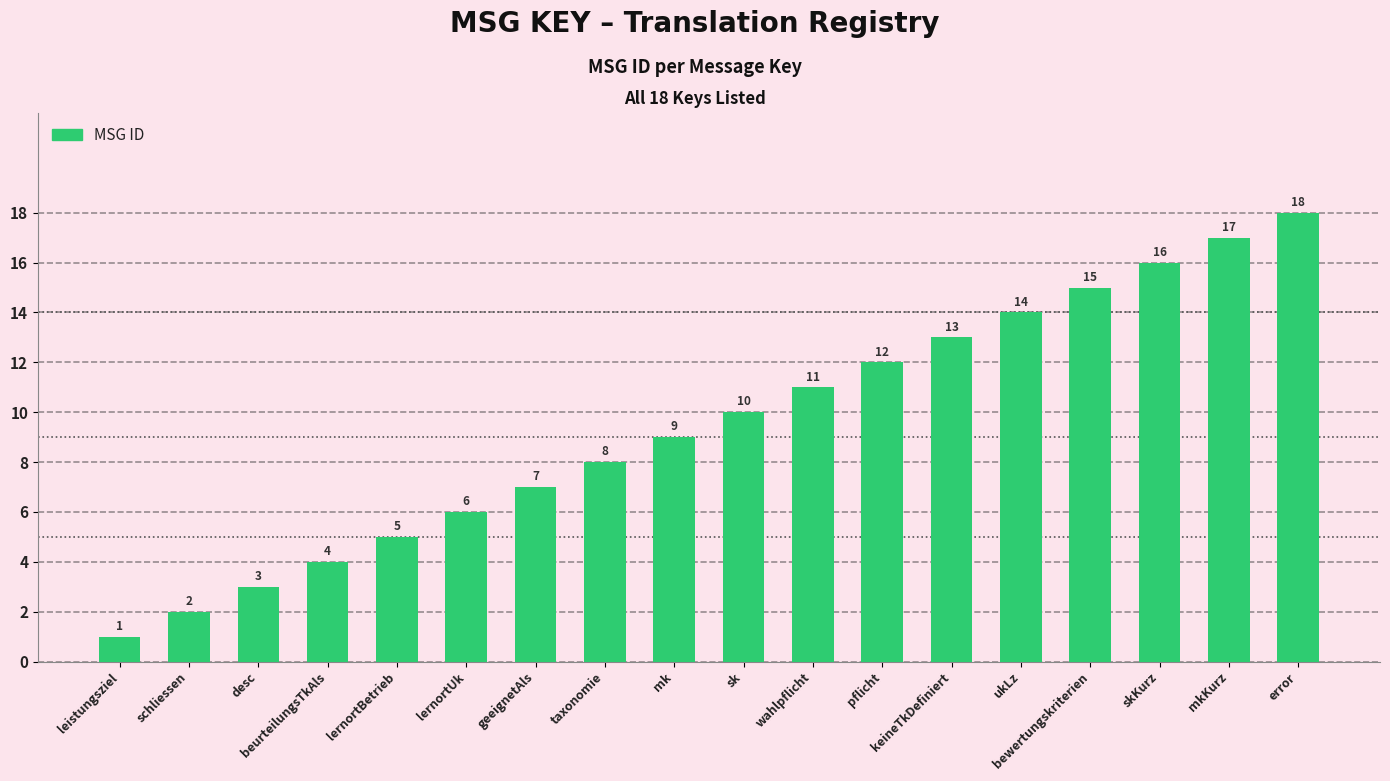

What is the change in value from leistungsziel to desc?

+2